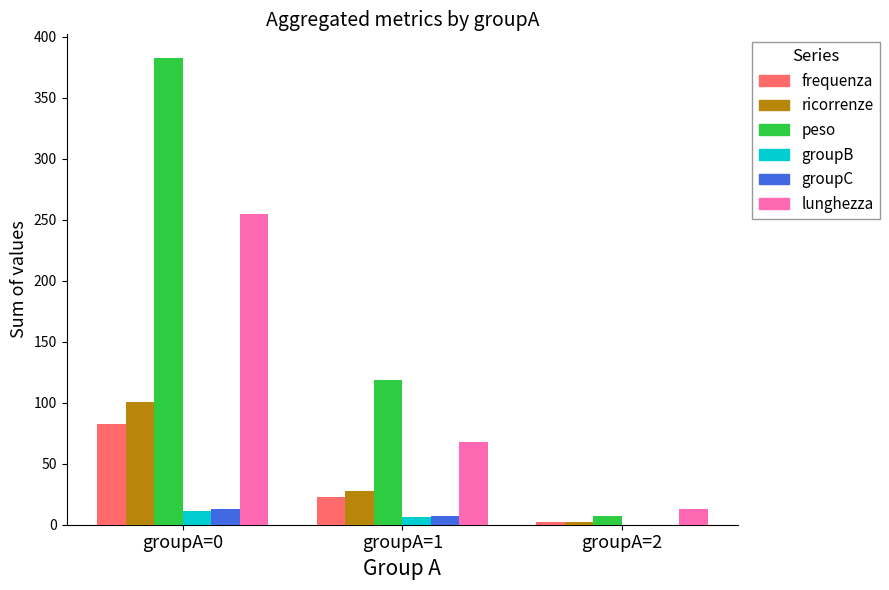

What is the sum of all frequenza values?

108